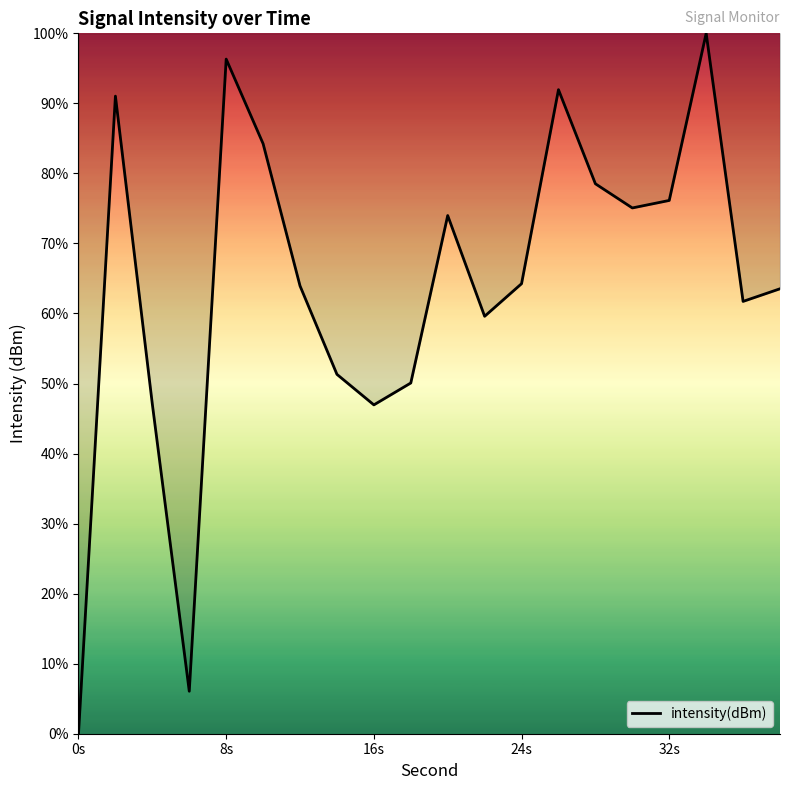

What is the maximum value shown in the chart?

100.0